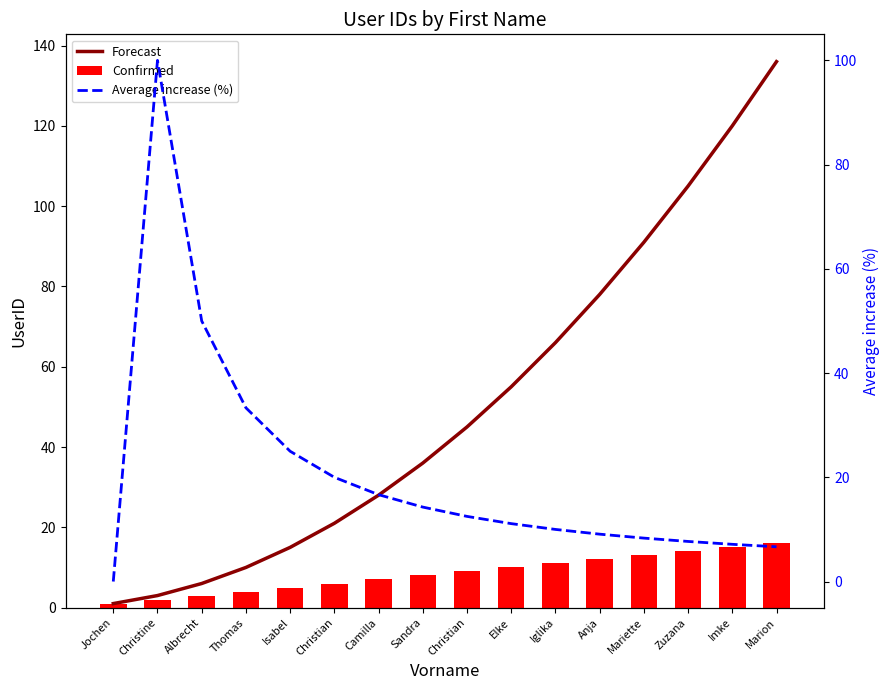

Rank the series by their maximum value, from highest to lowest.

Forecast, Average increase (%), Confirmed